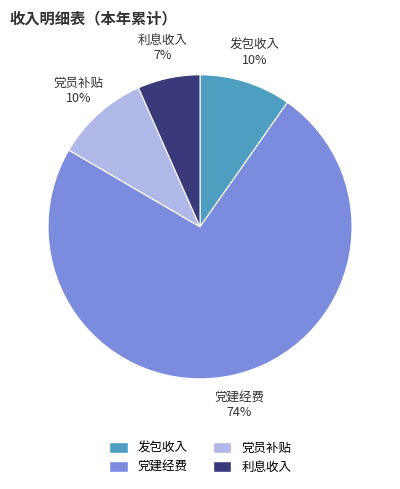

Which slice is the smallest?

利息收入